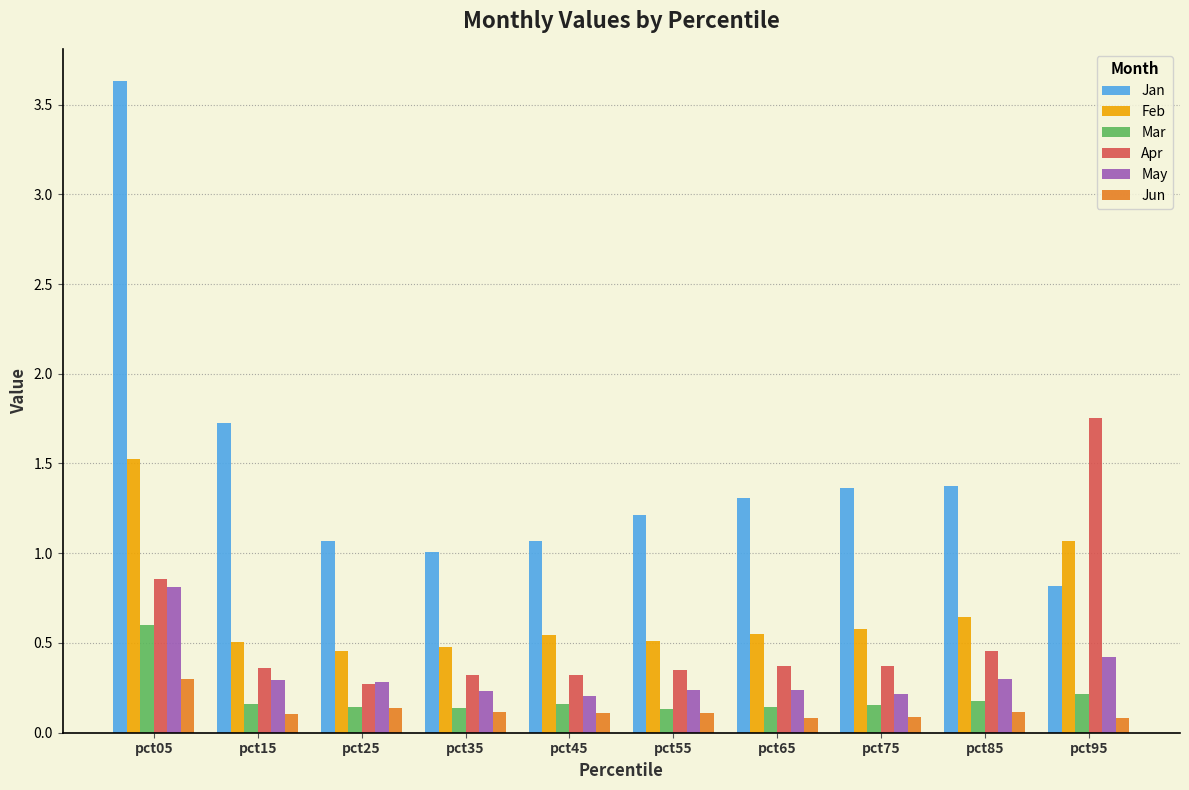

At which category is the sum across all series the highest?

pct05